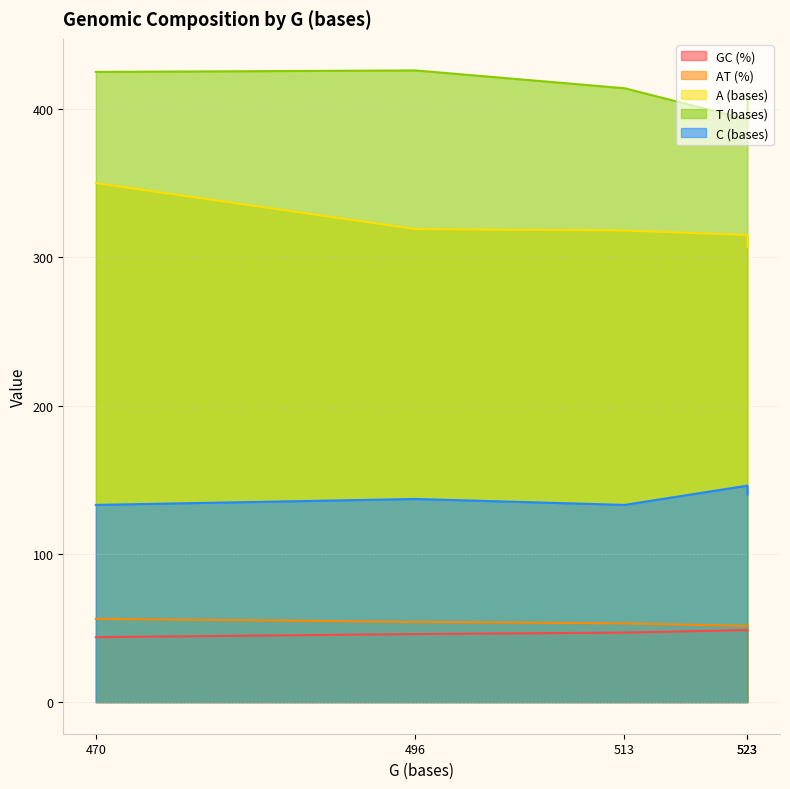

Does the chart have visible grid lines?

Yes